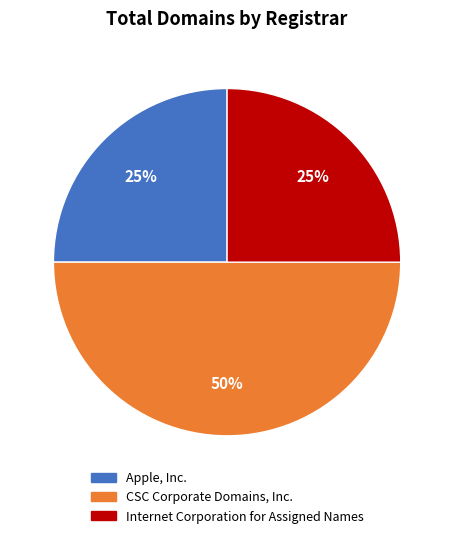

Count the number of slices in the pie.

3